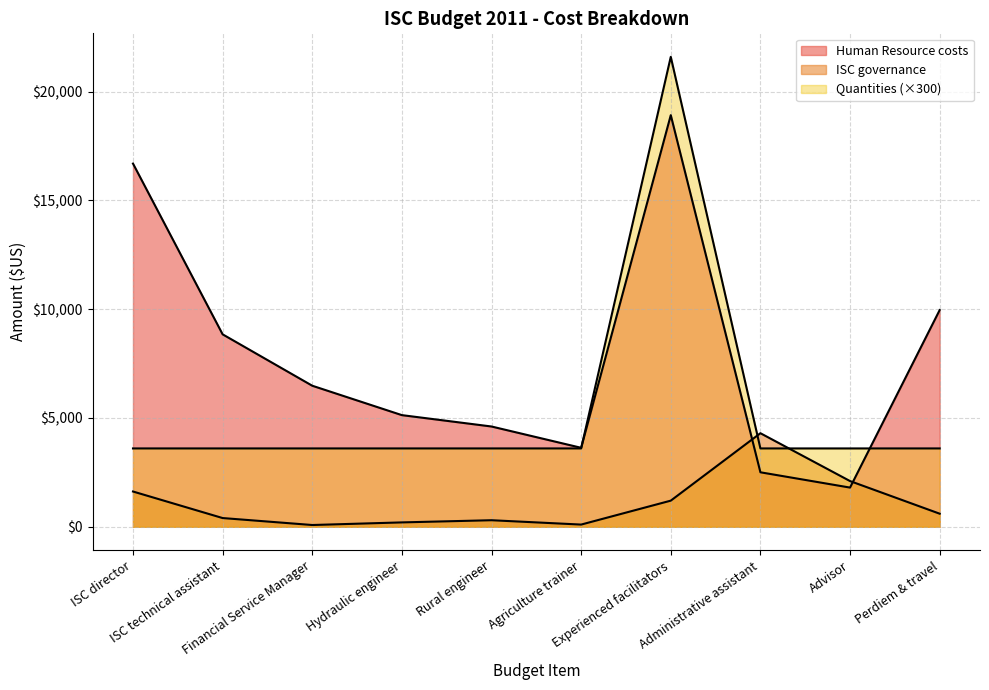

What is the label of the 2nd point from the left?

ISC technical assistant